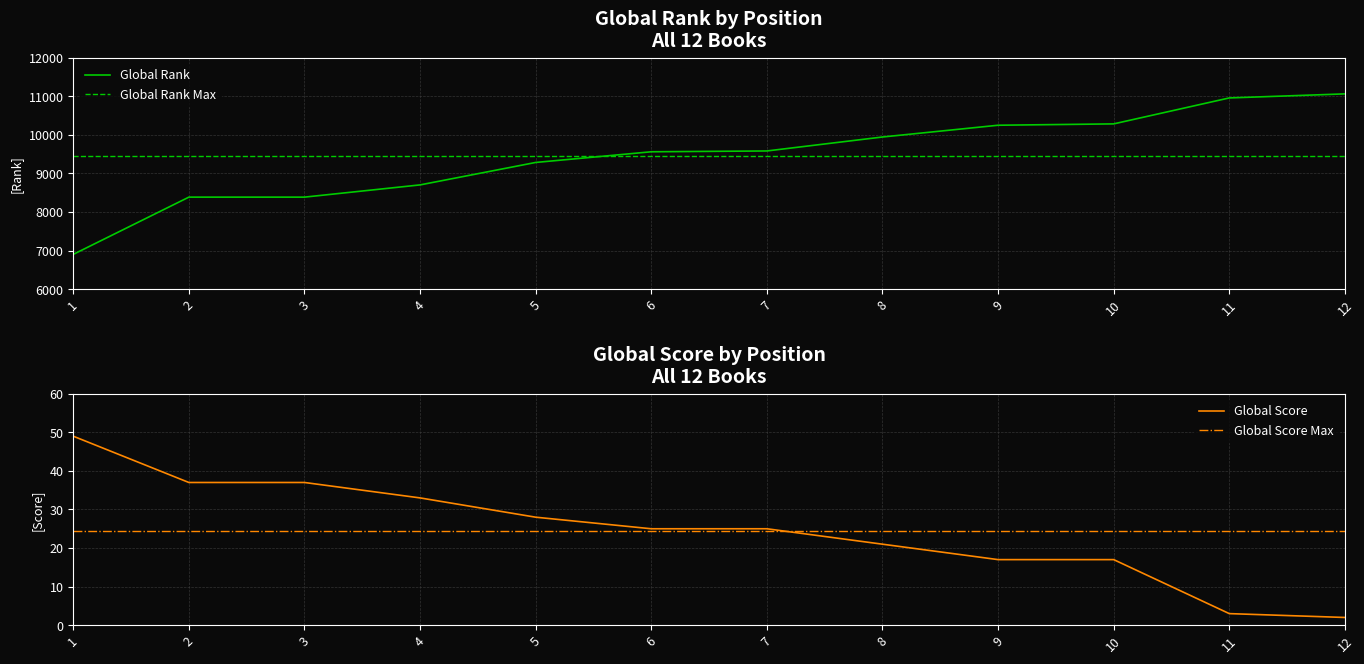

Rank the series by their maximum value, from lowest to highest.

Global Score, Global Rank